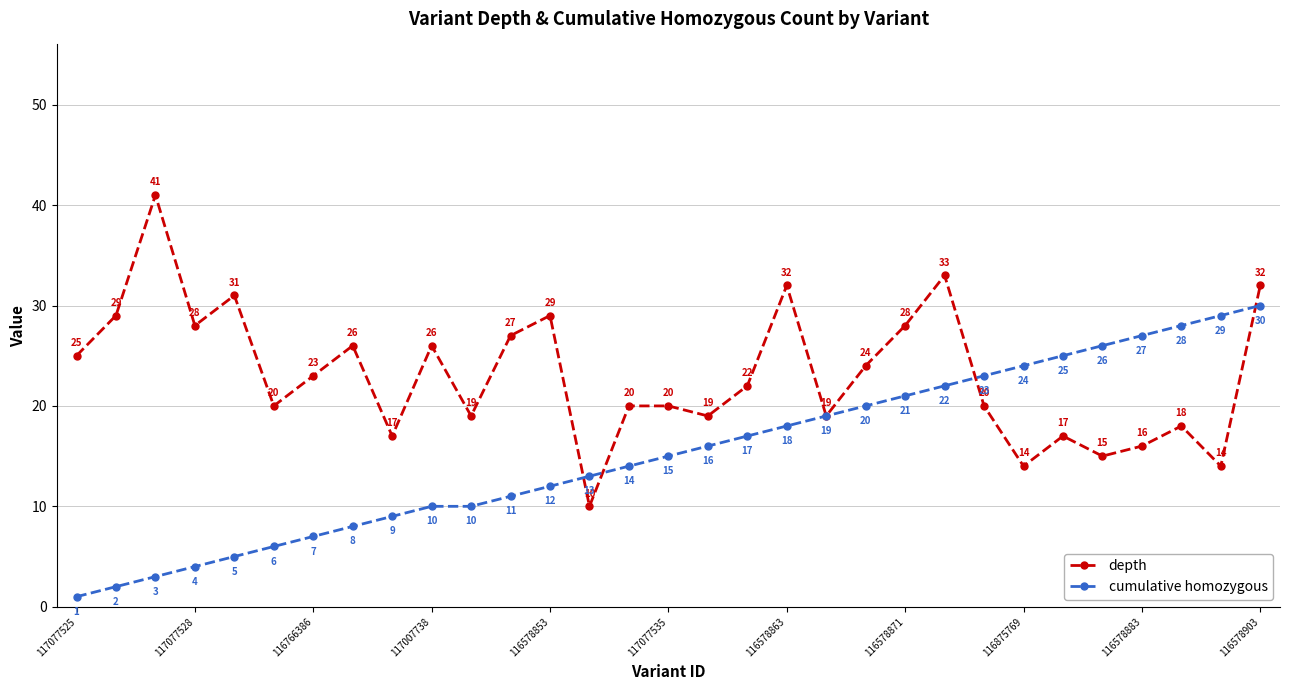

How many interior local valleys does the depth series have?

10